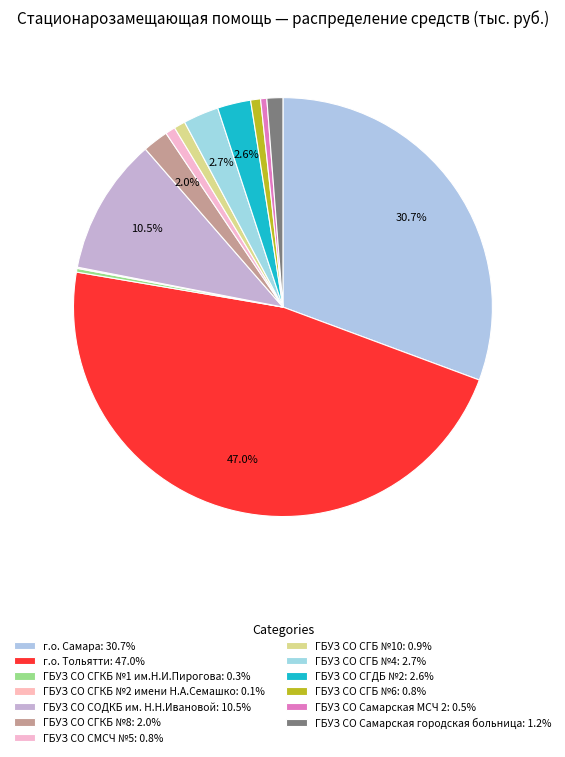

Combined, what portion of the pie is ГБУЗ СО СГДБ №2 and ГБУЗ СО СГБ №10?

3.4%